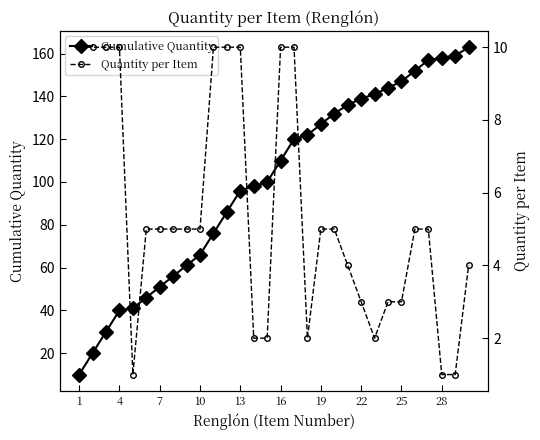

Which series has the largest total across all categories?

Cumulative Quantity